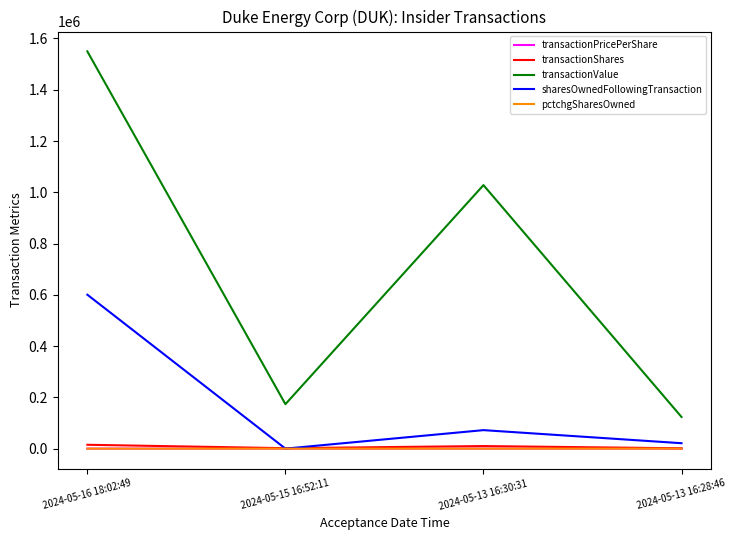

What is the lowest value of the transactionShares series?

1200.0